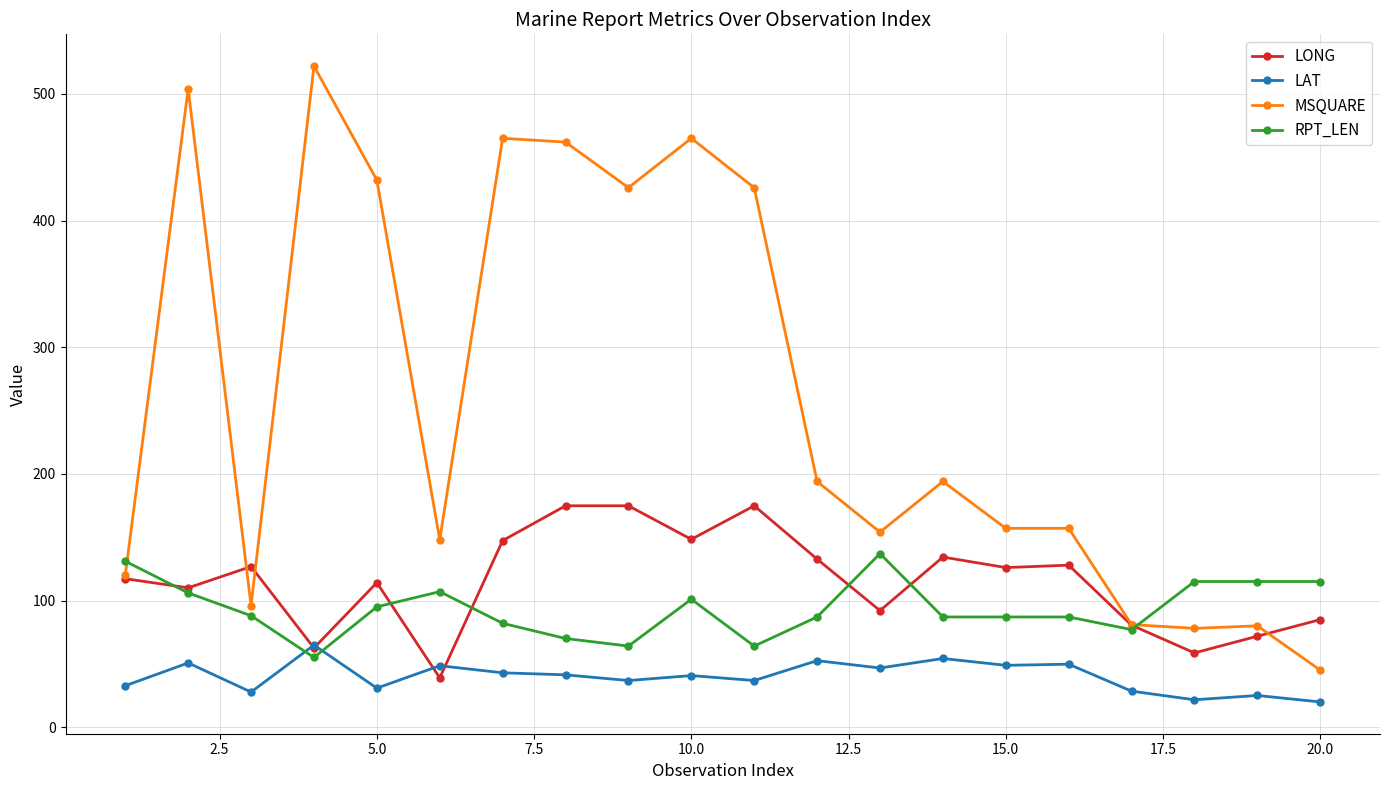

Rank the series by their maximum value, from lowest to highest.

LAT, RPT_LEN, LONG, MSQUARE